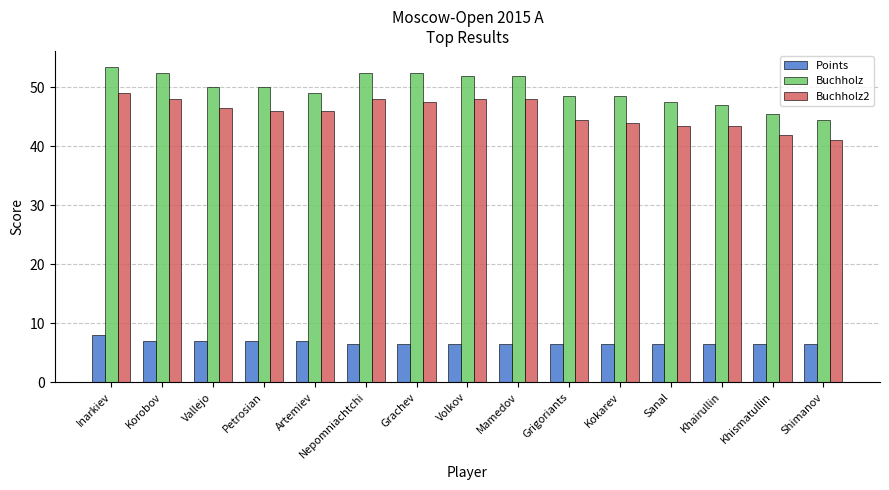

What is the label of the 4th bar from the right?

Sanal